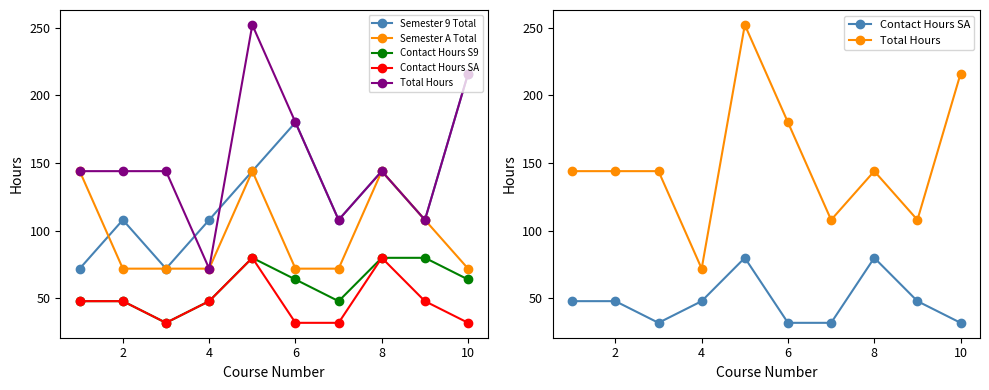

Between 10 and 0, which is larger?

10